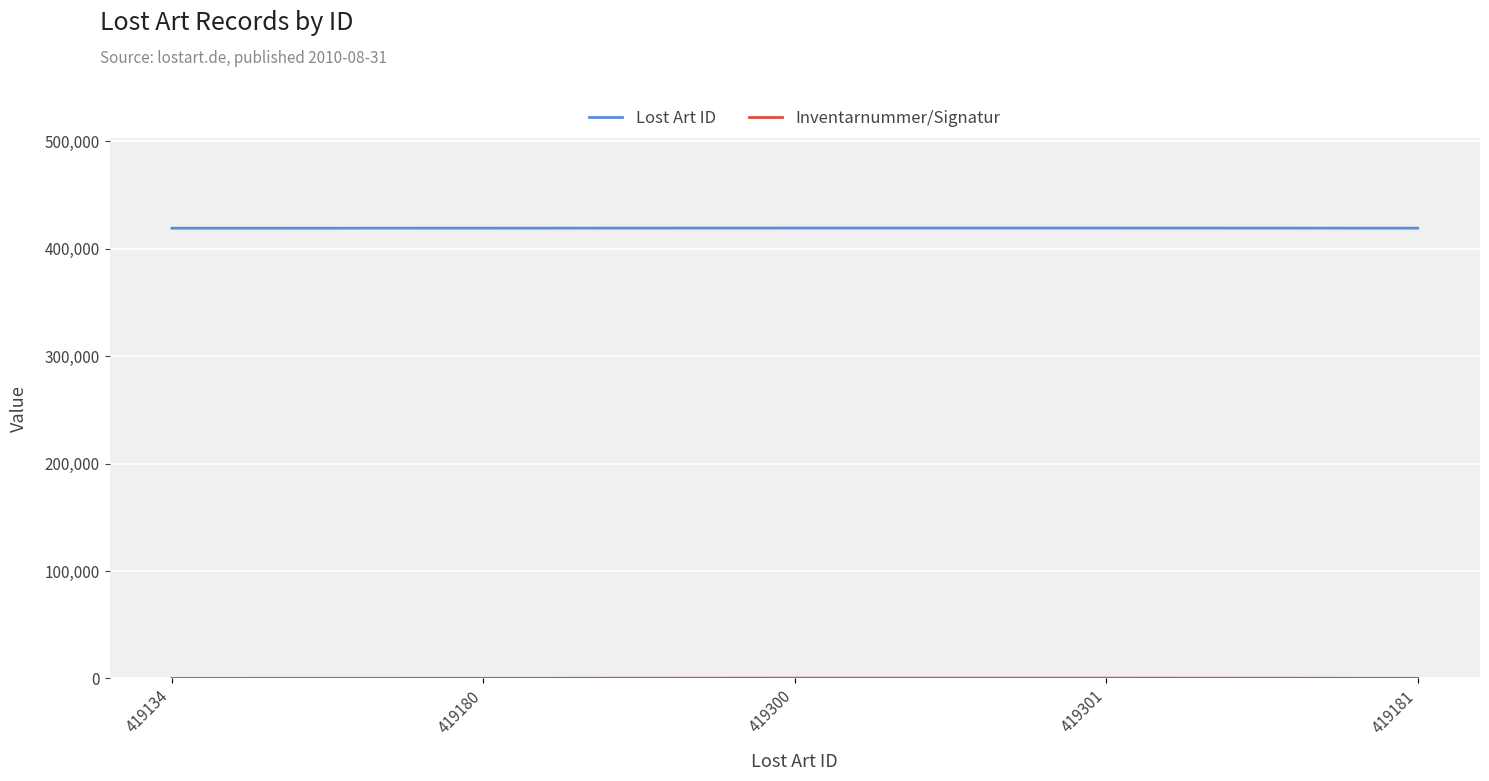

The value of Lost Art ID at 419180 is 655409. True or false?

False